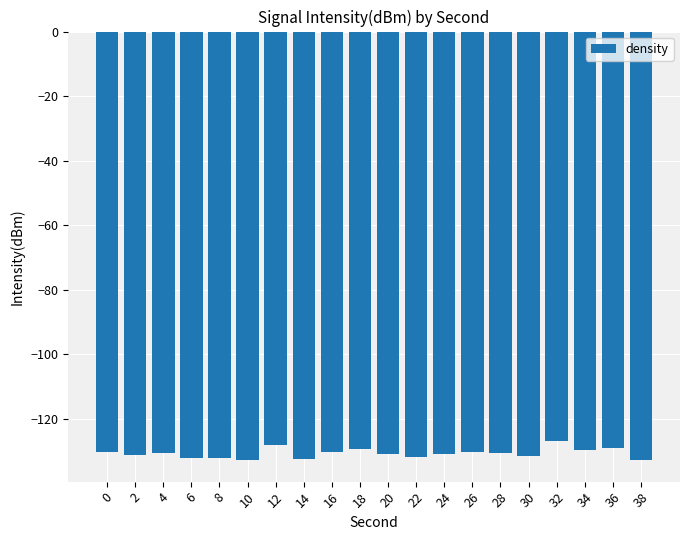

What is the sum of all values?

-2614.5